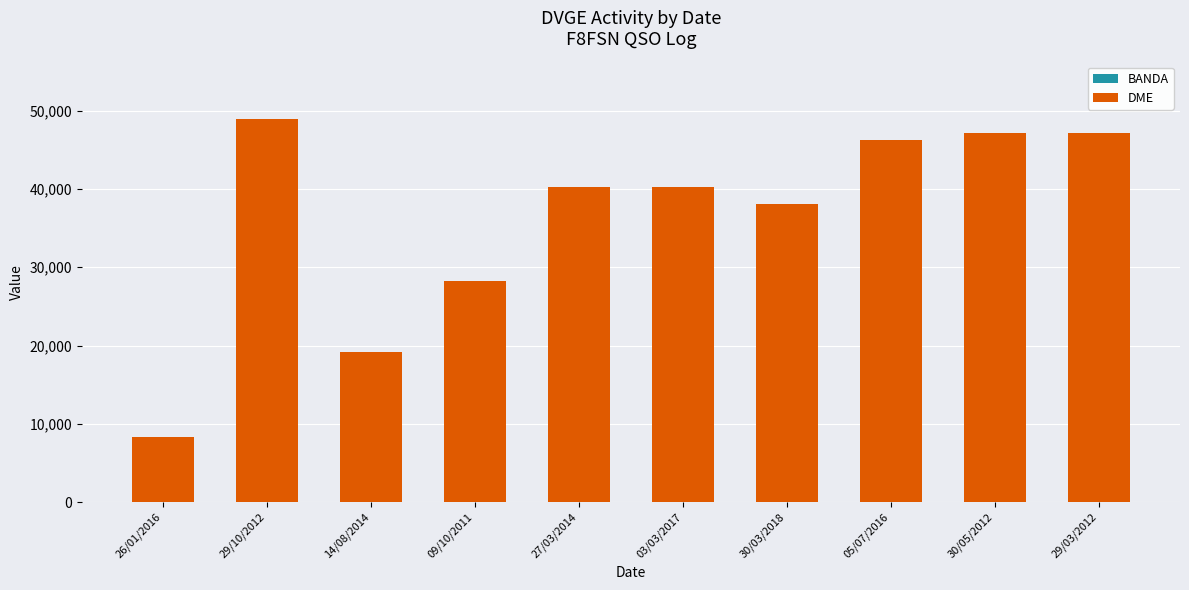

Is it true that BANDA equals 57 at 29/10/2012?

False